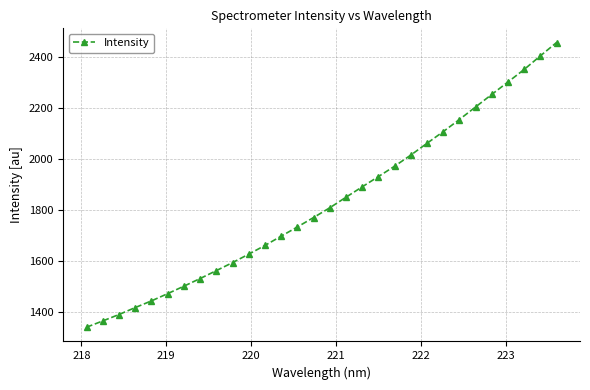

Reading left to right, list all the values displayed in this chart.

1339.0	1363.6	1388.8	1416.0	1442.2	1470.6	1499.8	1529.8	1560.9	1592.3	1625.4	1659.7	1696.0	1732.1	1769.1	1807.4	1848.7	1889.5	1929.7	1970.4	2014.0	2060.2	2105.9	2153.5	2202.8	2251.9	2300.7	2349.8	2403.1	2455.4